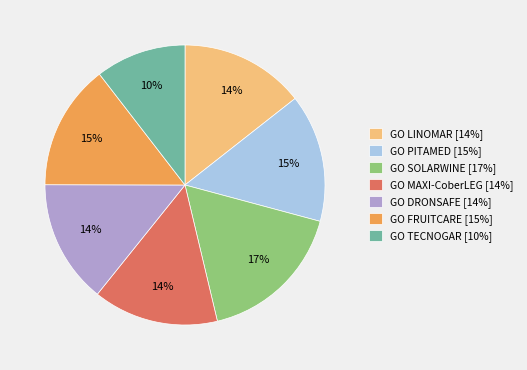

How many slices are in this pie chart?

7